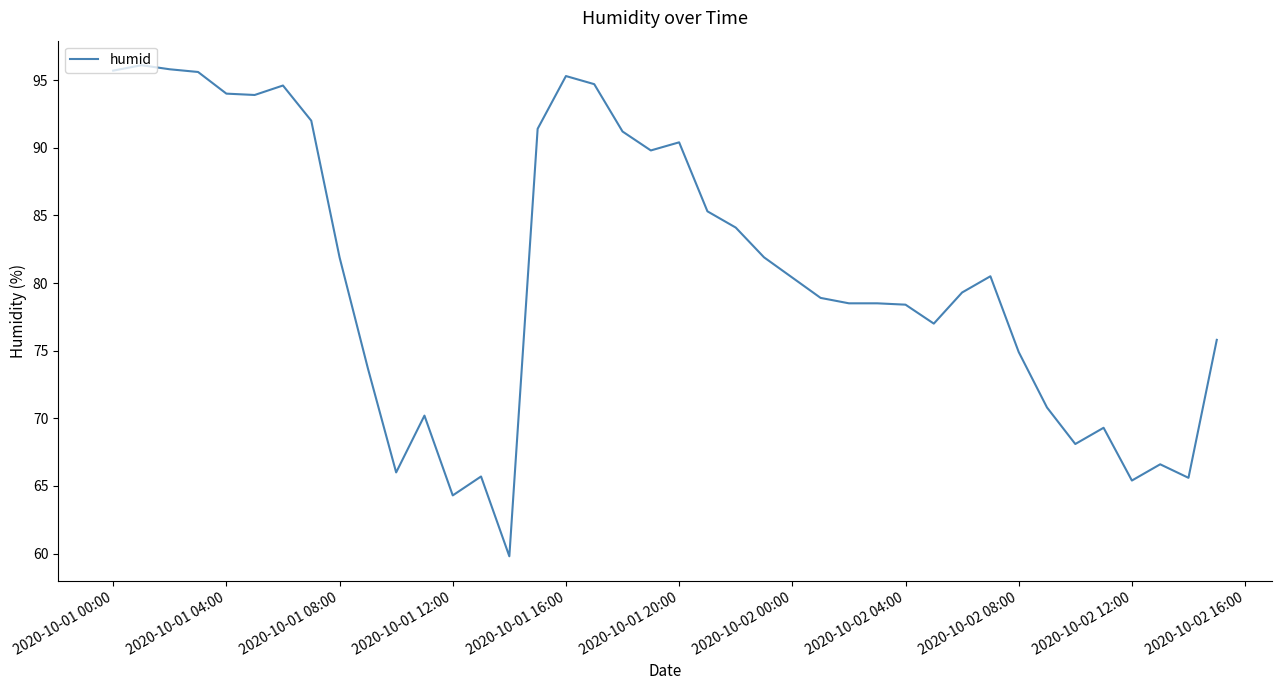

What is the difference between the maximum and minimum values?

36.3